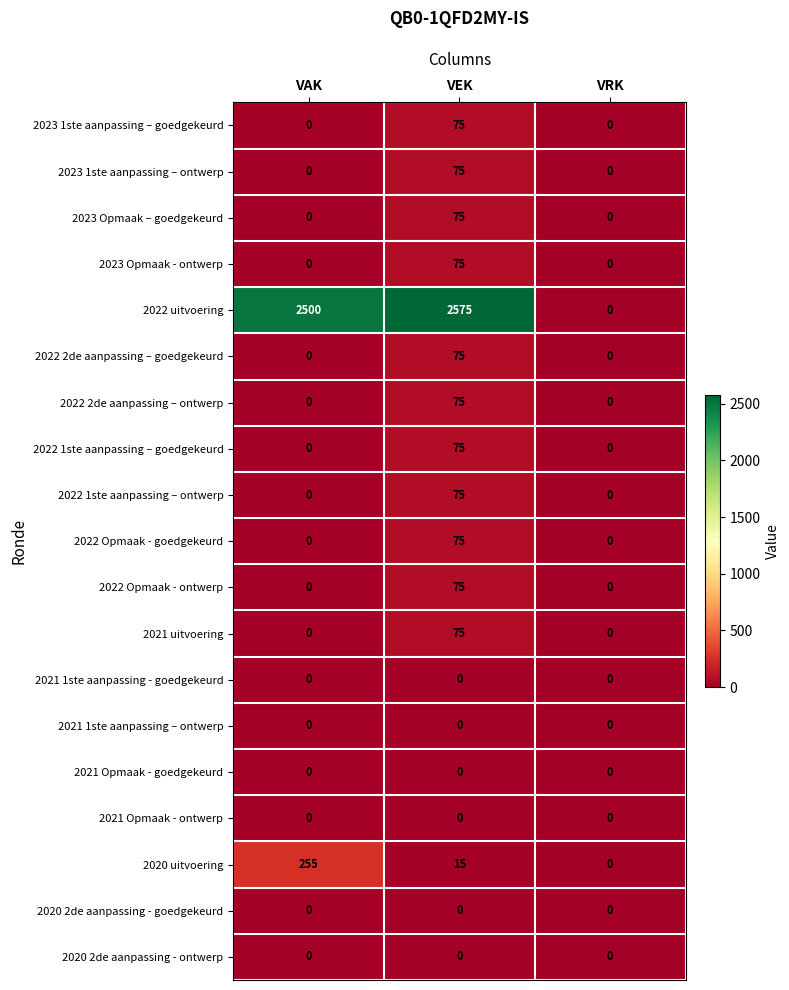

The value of 2023 Opmaak – goedgekeurd at VRK is -27. True or false?

False